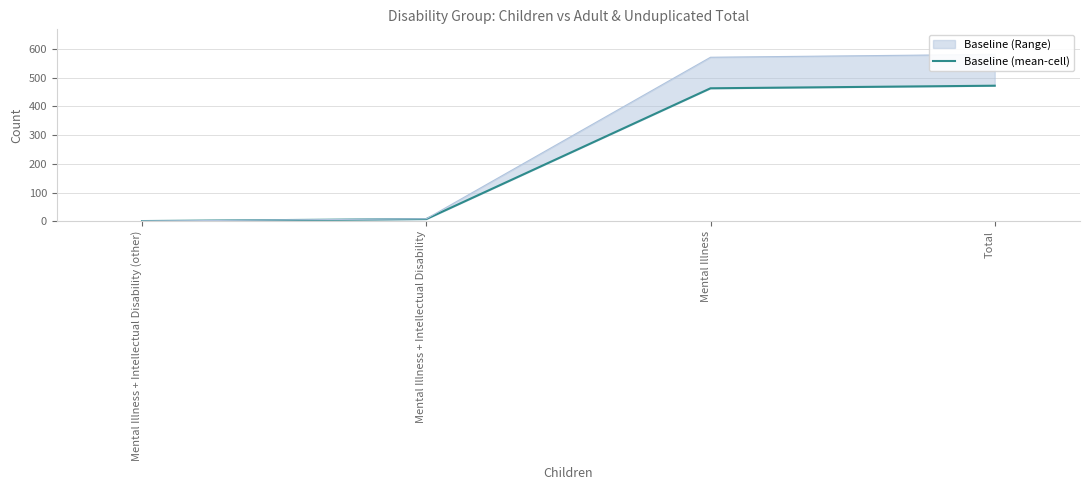

What is the label of the 4th point from the left?

Total